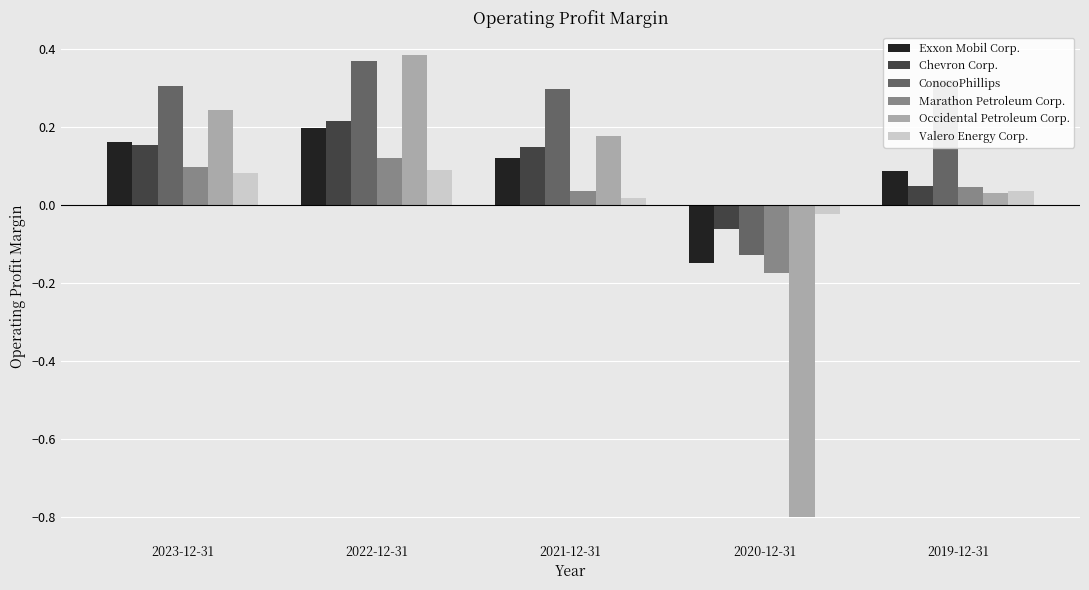

What position from the left is 2023-12-31?

1